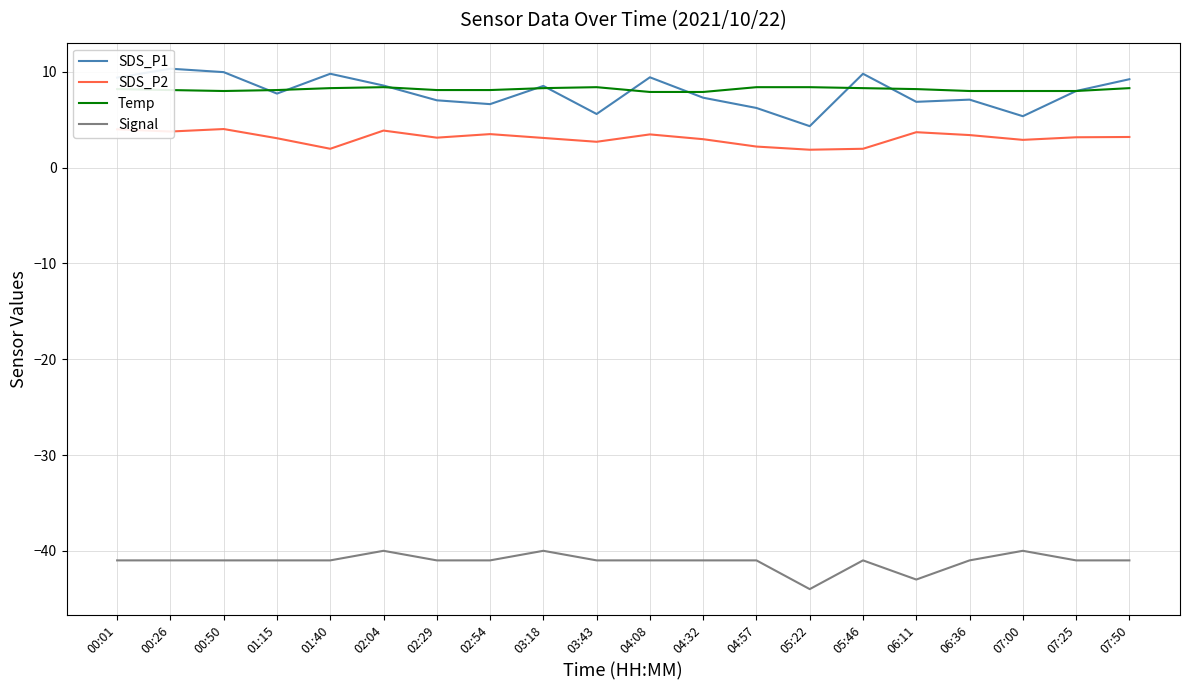

Where is SDS_P2 nearest to the value 2?

01:40